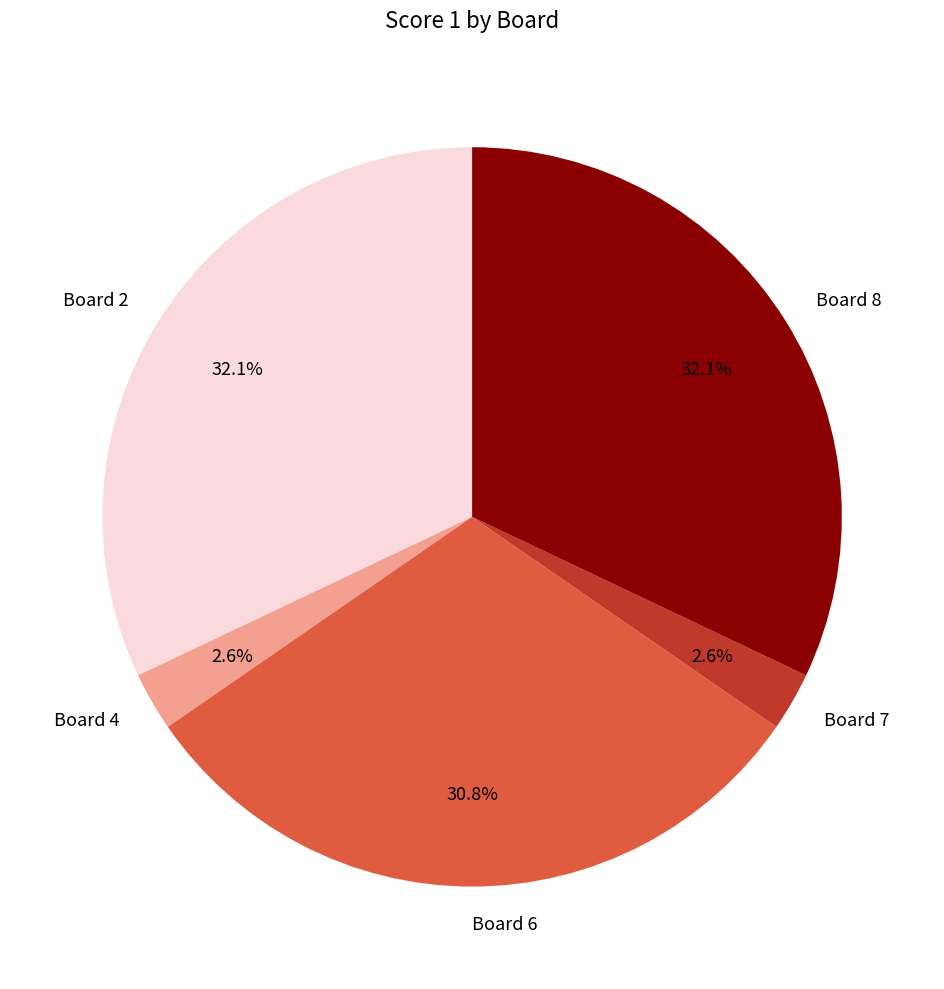

Does Board 4 represent more than half of the total?

No